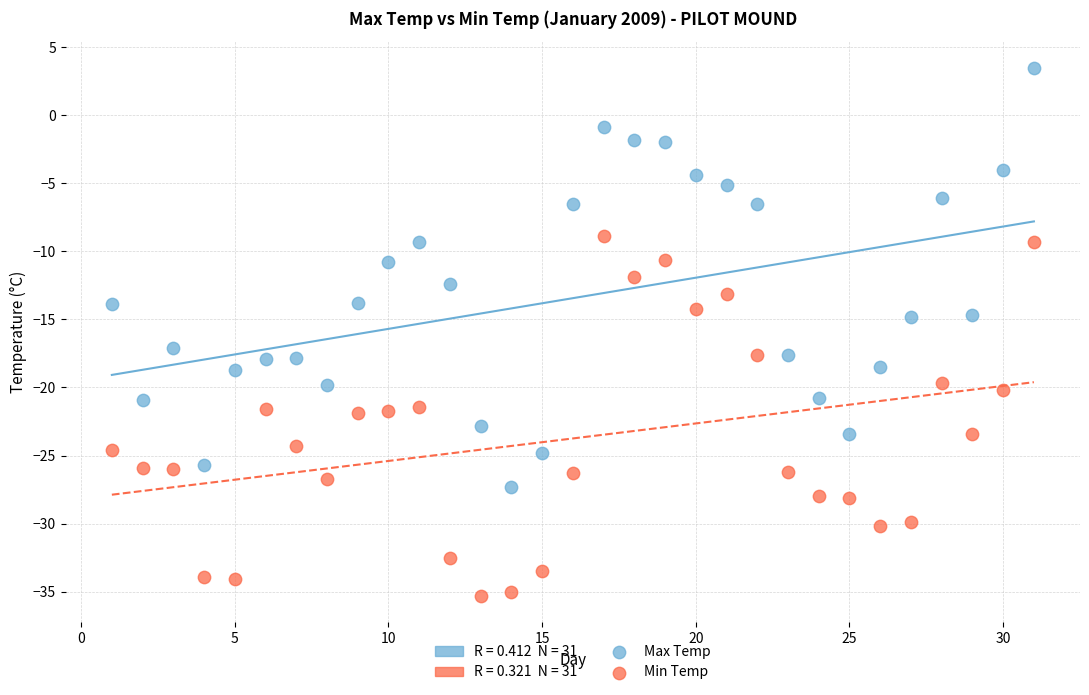

Which series contains the lowest Y value?

Min Temp